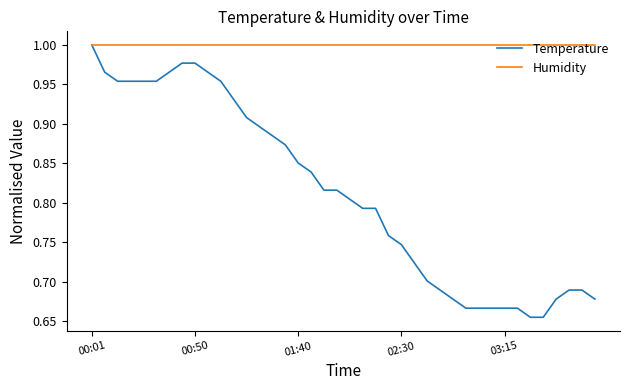

Which series has the largest range (max minus min)?

Temperature